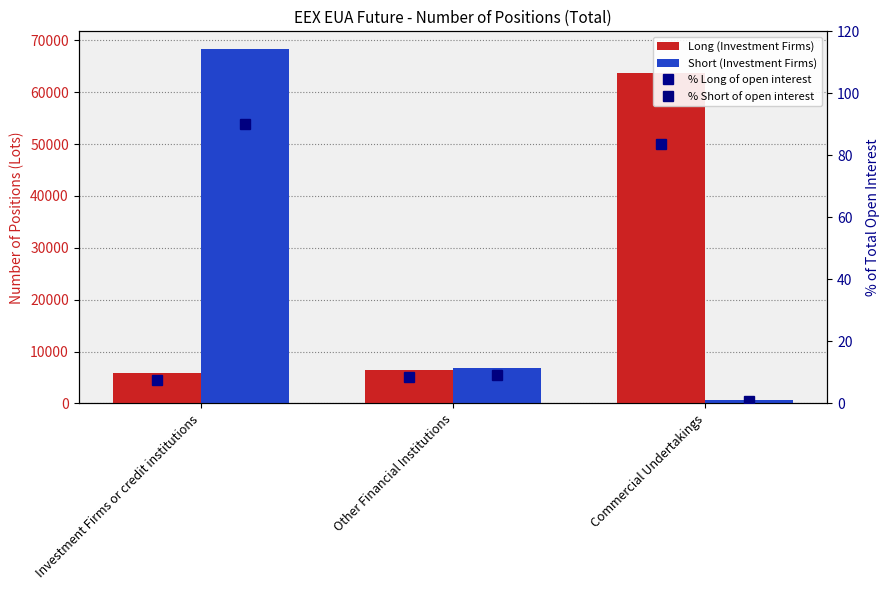

What is the difference between the Short (Investment Firms) values at Investment Firms or credit institutions and Commercial Undertakings?

67651.2